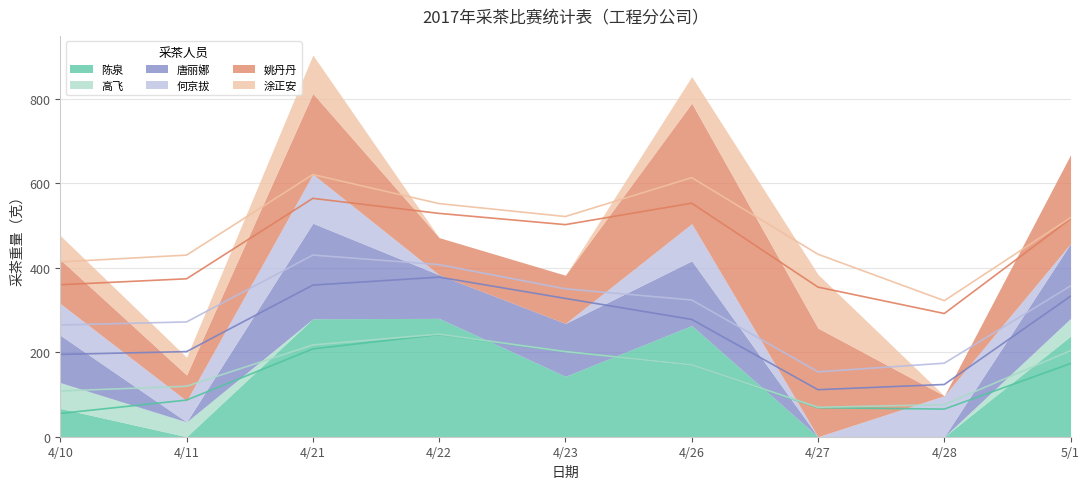

Rank the categories by 唐丽娜 value from lowest to highest.

42811, 42827, 42828, 42822, 42810, 42823, 42826, 42831, 42821